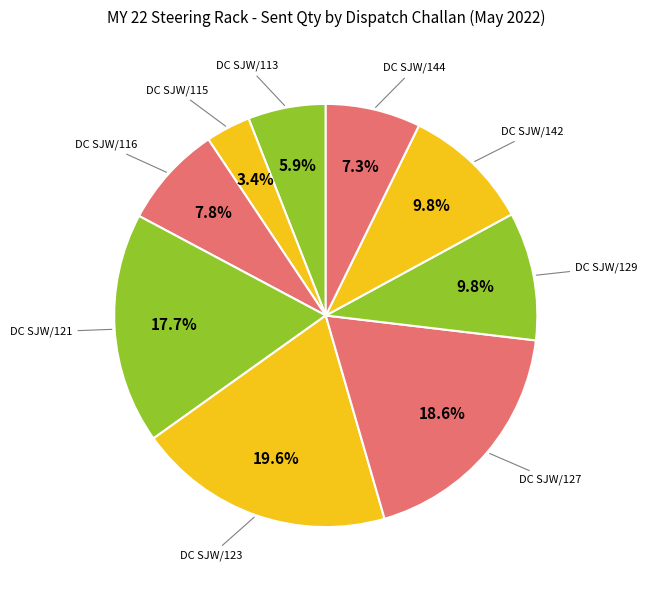

How many slices are in this pie chart?

9